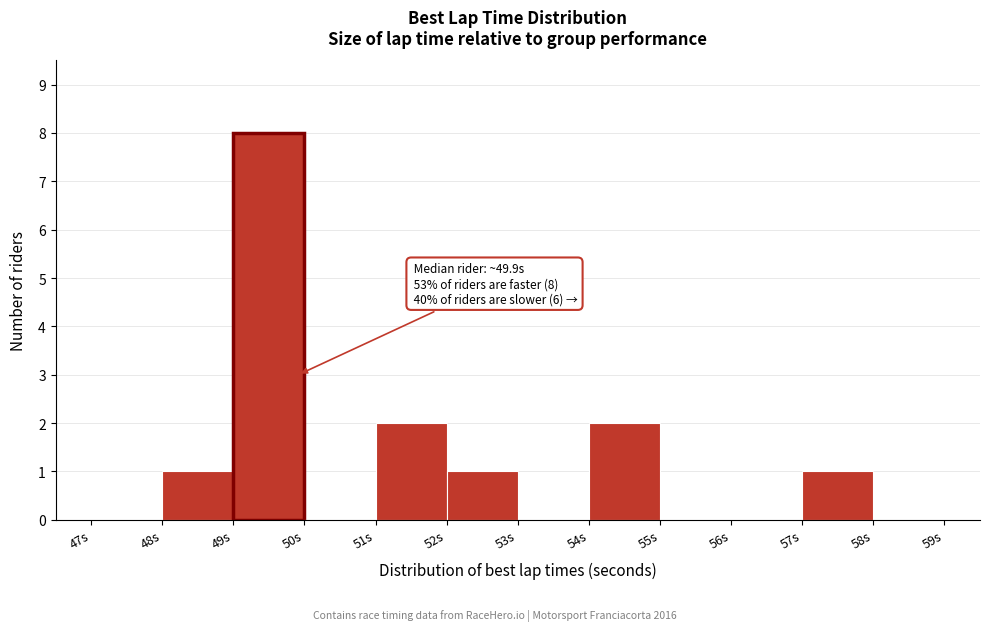

Over which range of the x-axis is the bar tallest?

49 to 50